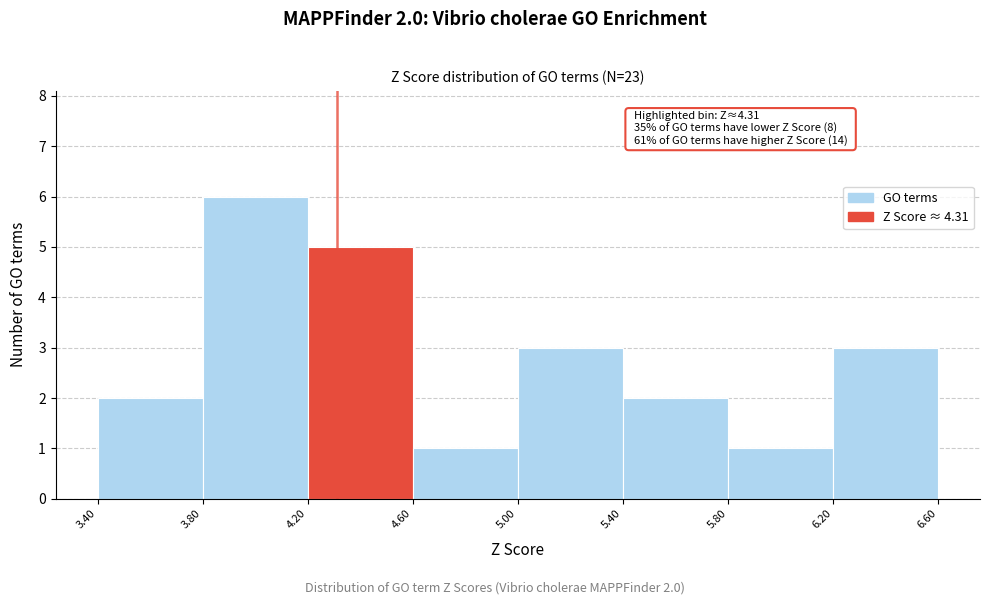

Which range on the x-axis has the tallest bar?

3.80 to 4.20